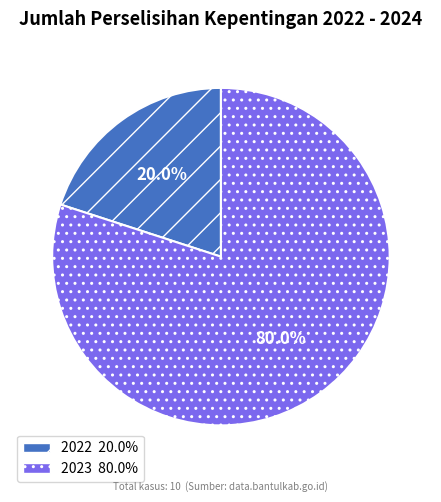

Is there any slice that represents more than half of the pie?

Yes